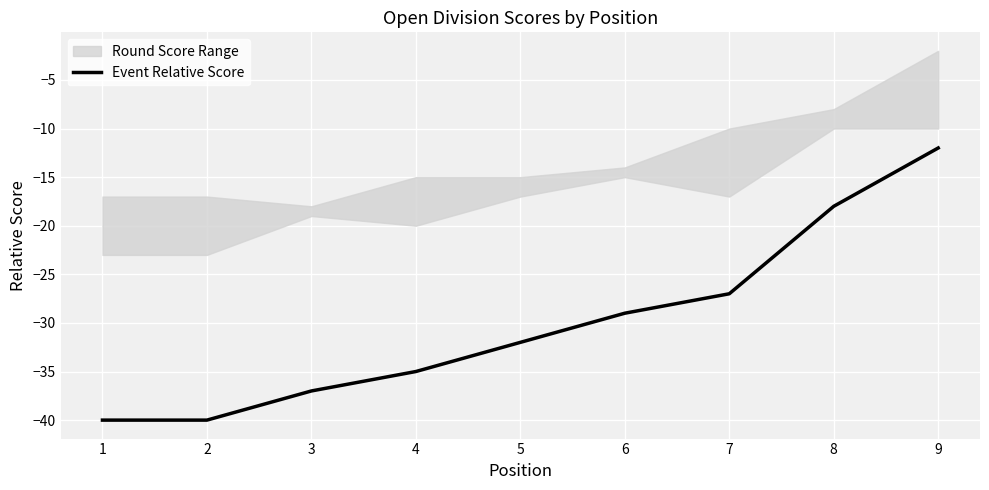

What is the value of the 8th point from the left?

-18